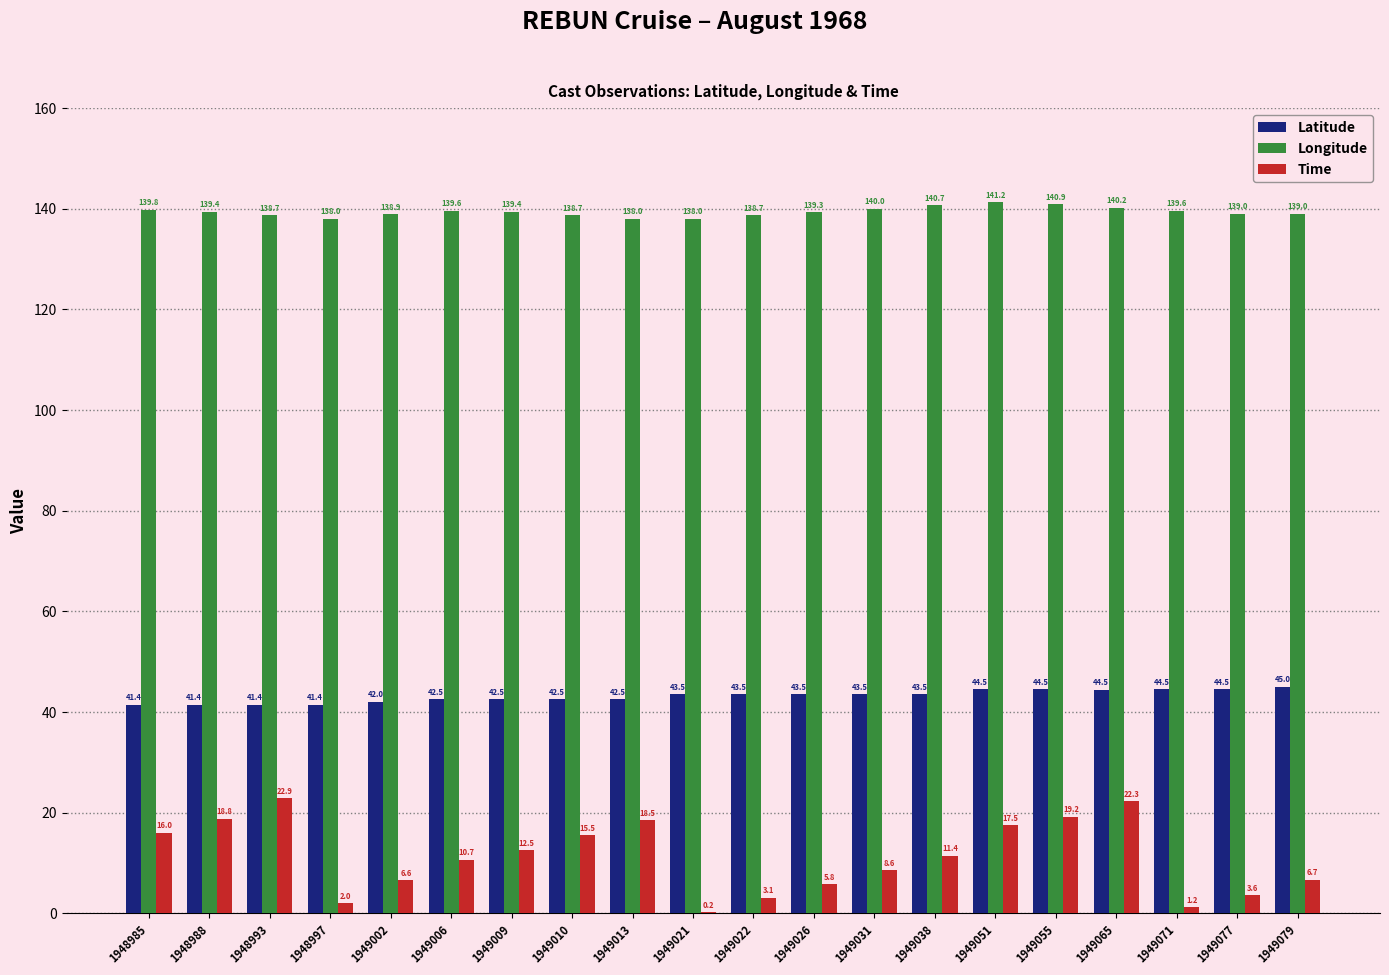

Does the chart contain stacked bars?

No